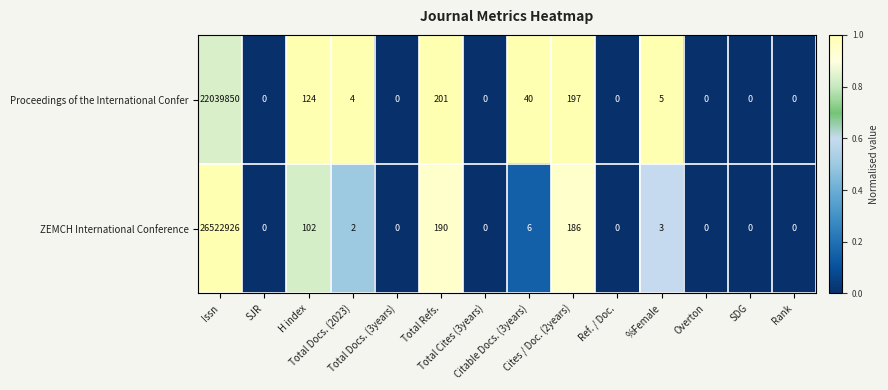

Count the number of data series in this chart.

2